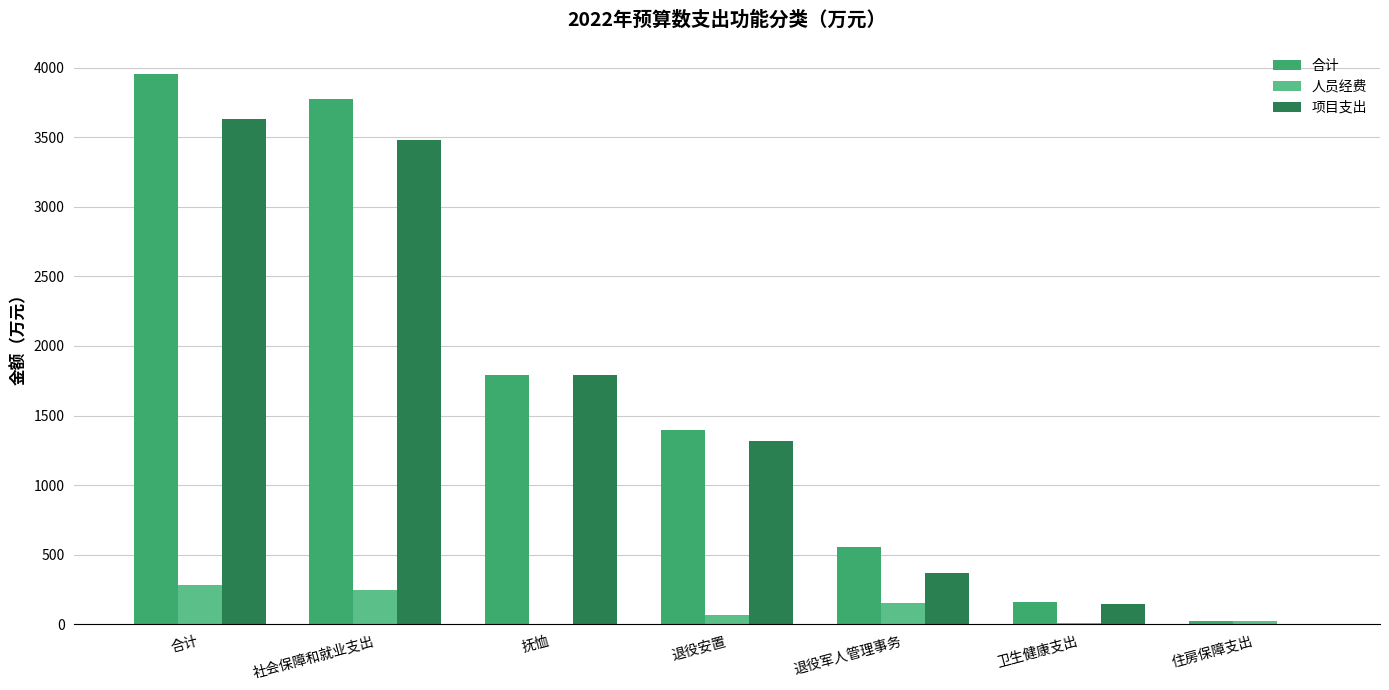

The value of 项目支出 at 退役军人管理事务 is 372.4. True or false?

True